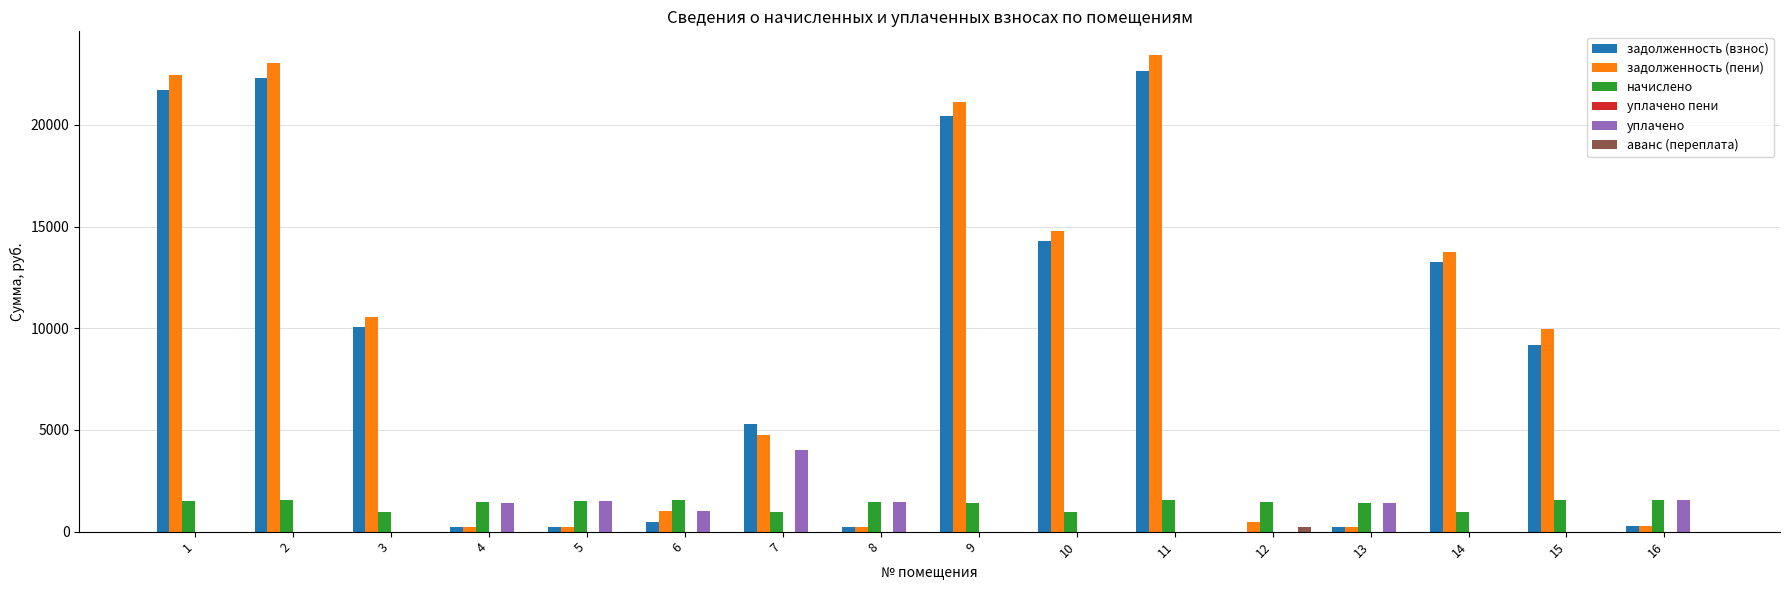

What is the greatest value displayed?

23425.9